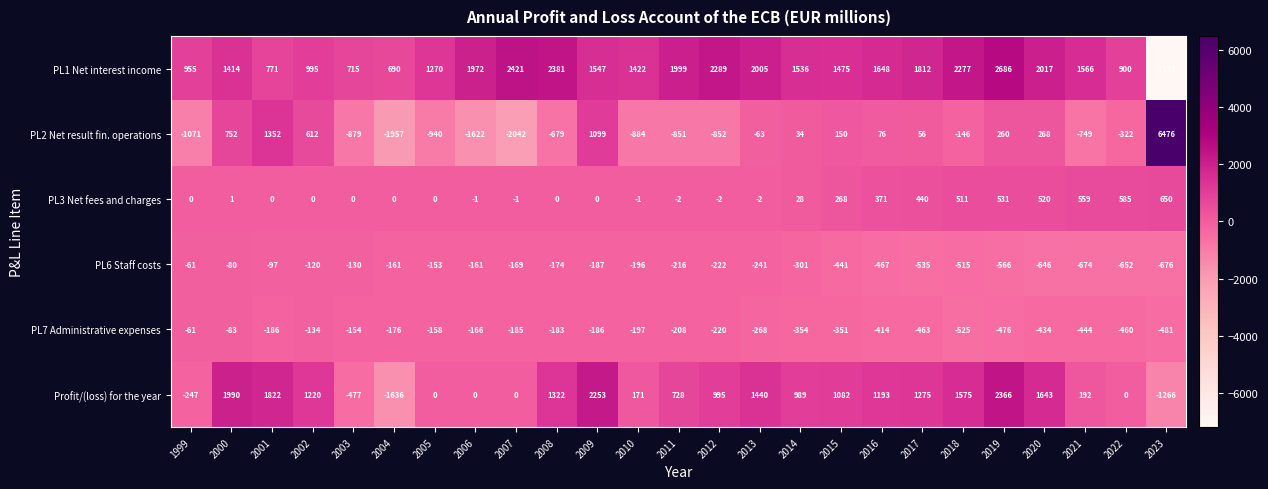

Rank the series at 2004 from lowest to highest value.

PL2 Net result fin. operations, Profit/(loss) for the year, PL7 Administrative expenses, PL6 Staff costs, PL3 Net fees and charges, PL1 Net interest income